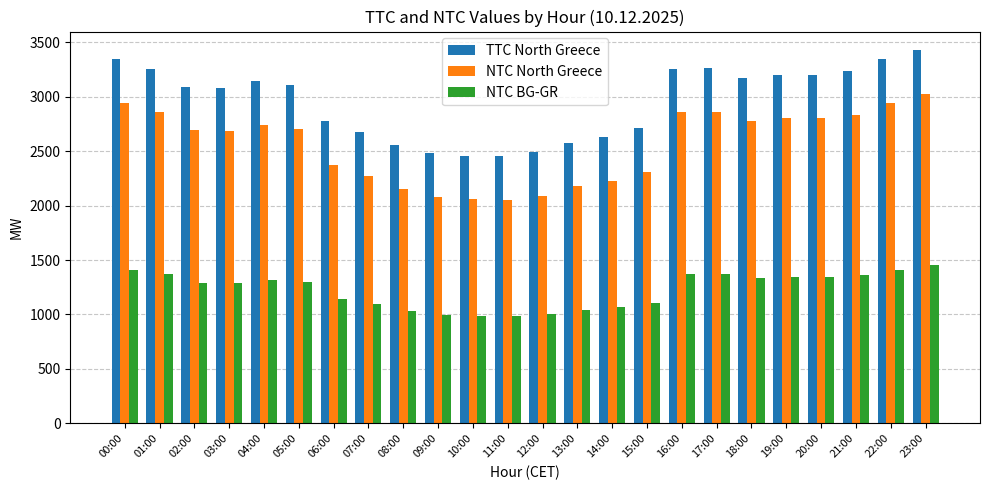

List the series in order of their overall mean, highest first.

TTC North Greece, NTC North Greece, NTC BG-GR